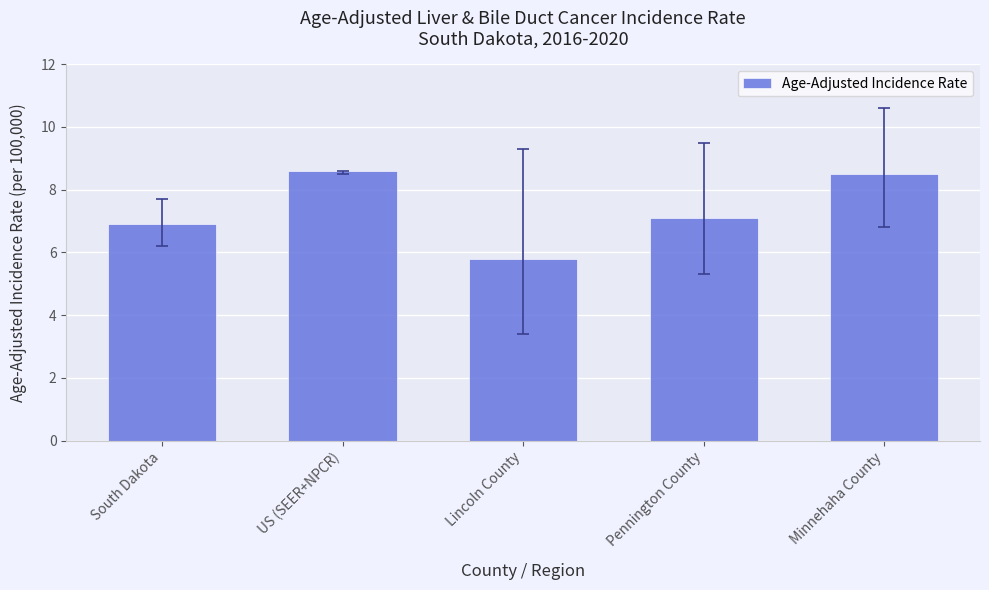

True or false: the data shows 8.6 at US (SEER+NPCR).

True